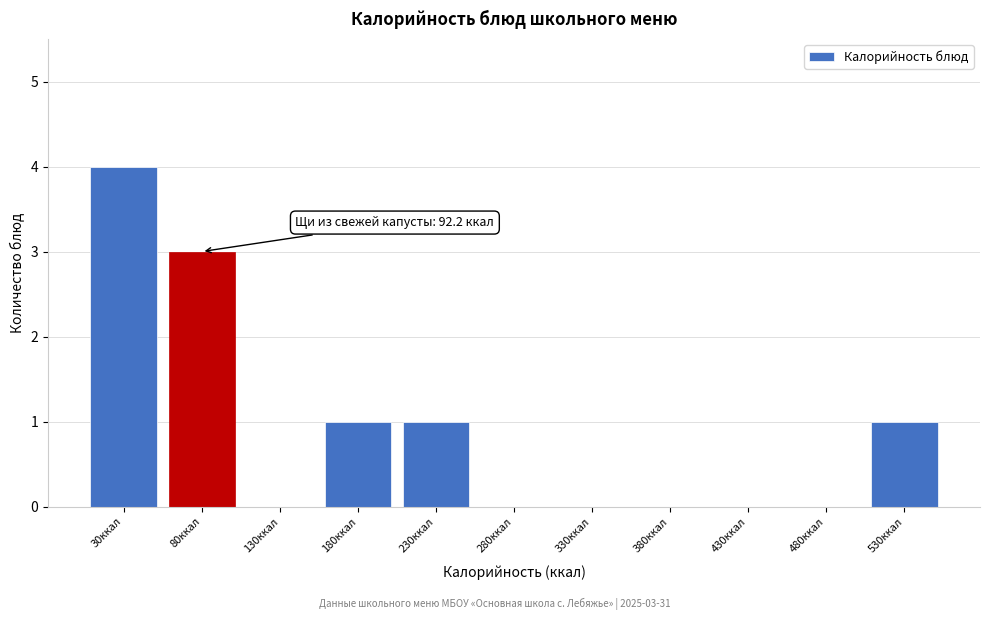

Reading left to right, list all the values displayed in this chart.

30ккал=4	80ккал=3	130ккал=0	180ккал=1	230ккал=1	280ккал=0	330ккал=0	380ккал=0	430ккал=0	480ккал=0	530ккал=1